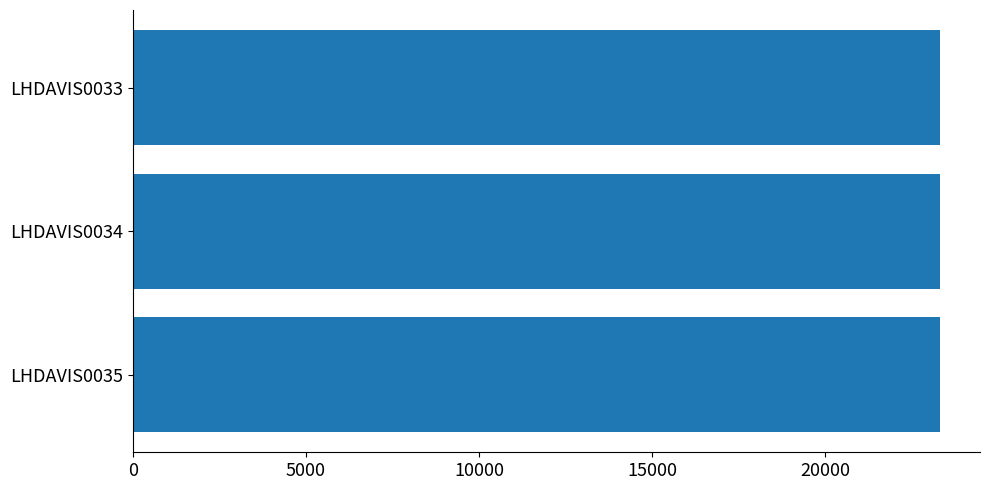

What is the sum of the values at LHDAVIS0035 and LHDAVIS0034?

46611